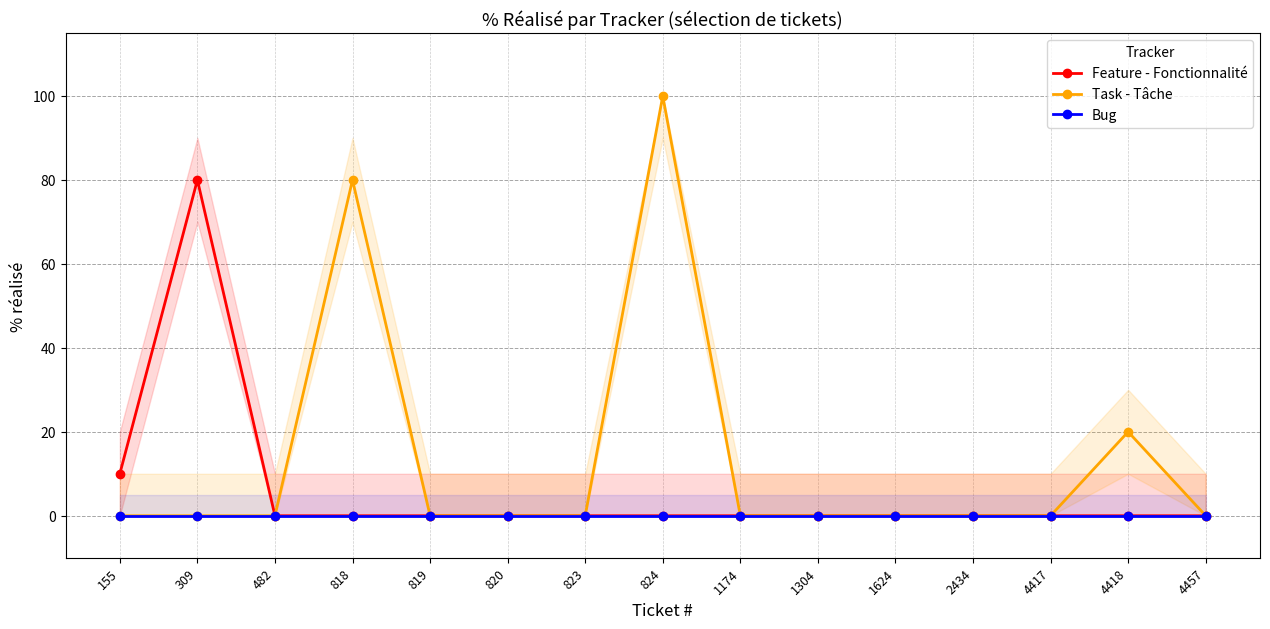

Which series has the largest range (max minus min)?

Task - Tâche